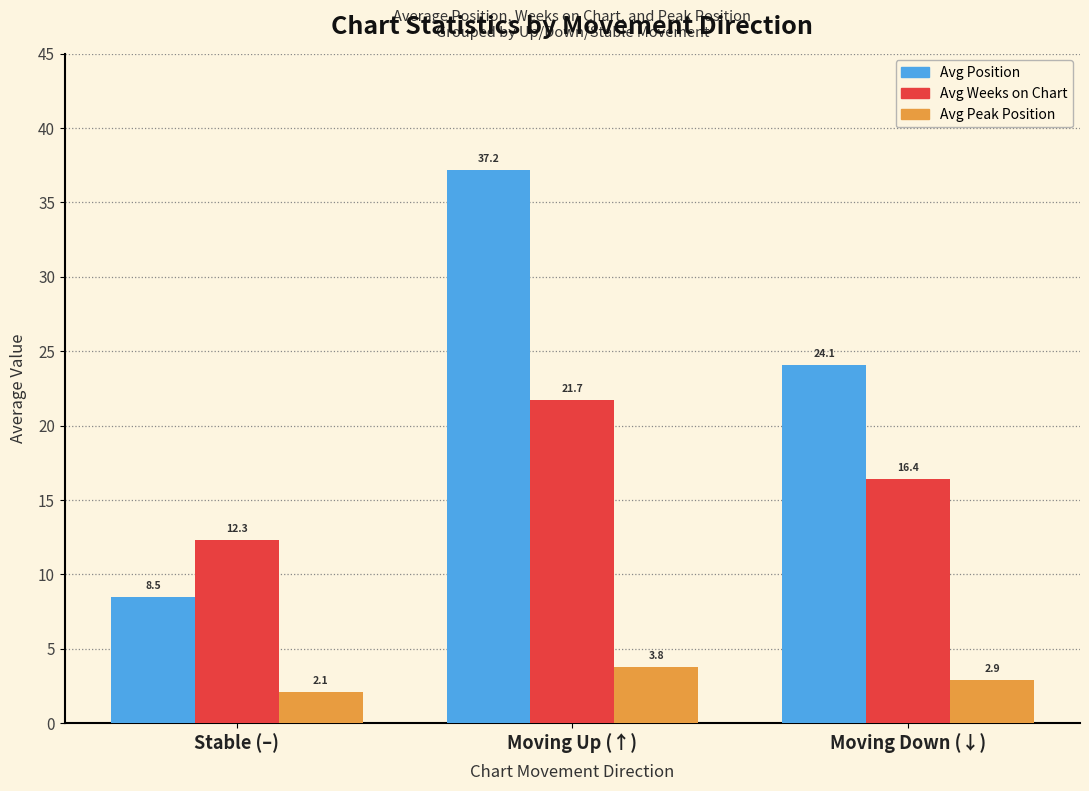

Which category has the lowest value in the Avg Position series?

Stable (–)